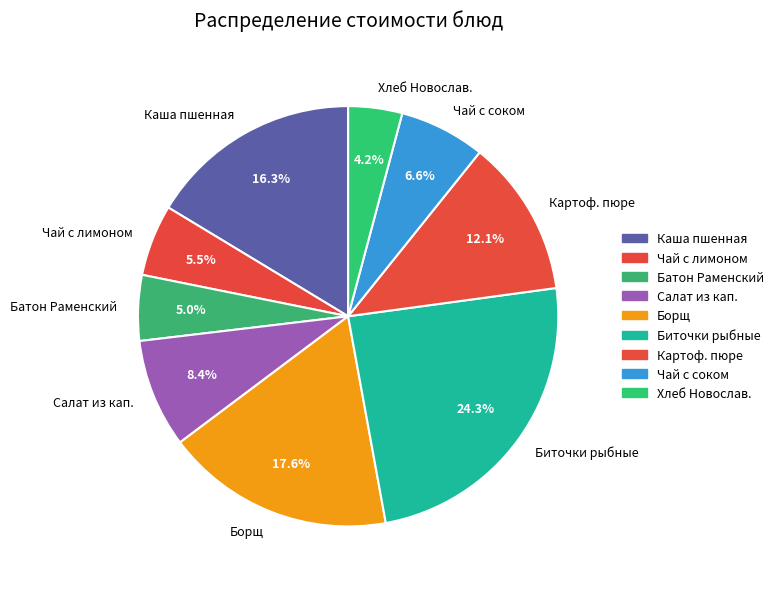

Is there any slice that represents more than half of the pie?

No